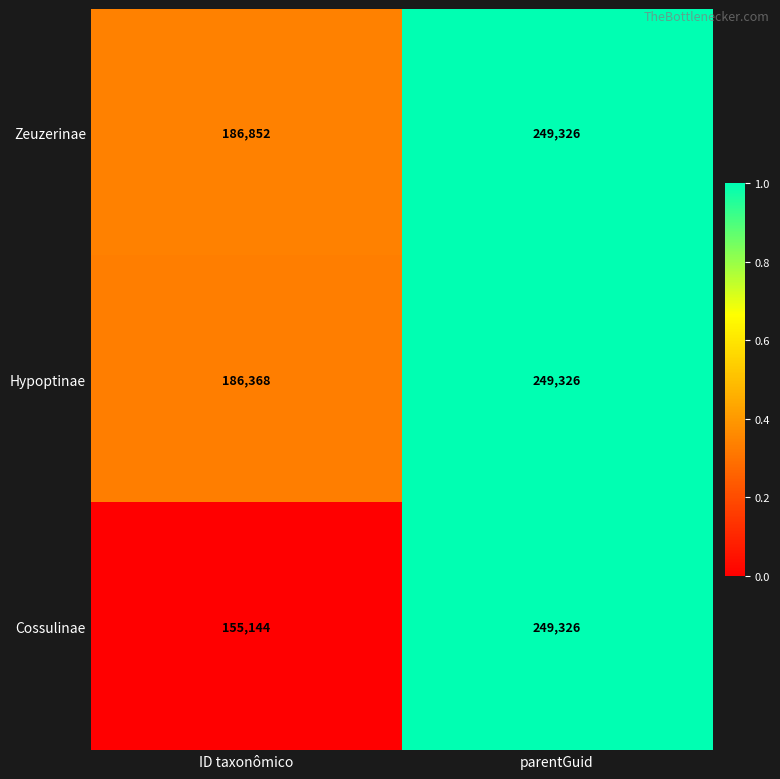

What is the sum of the Cossulinae values at parentGuid and ID taxonômico?

404470